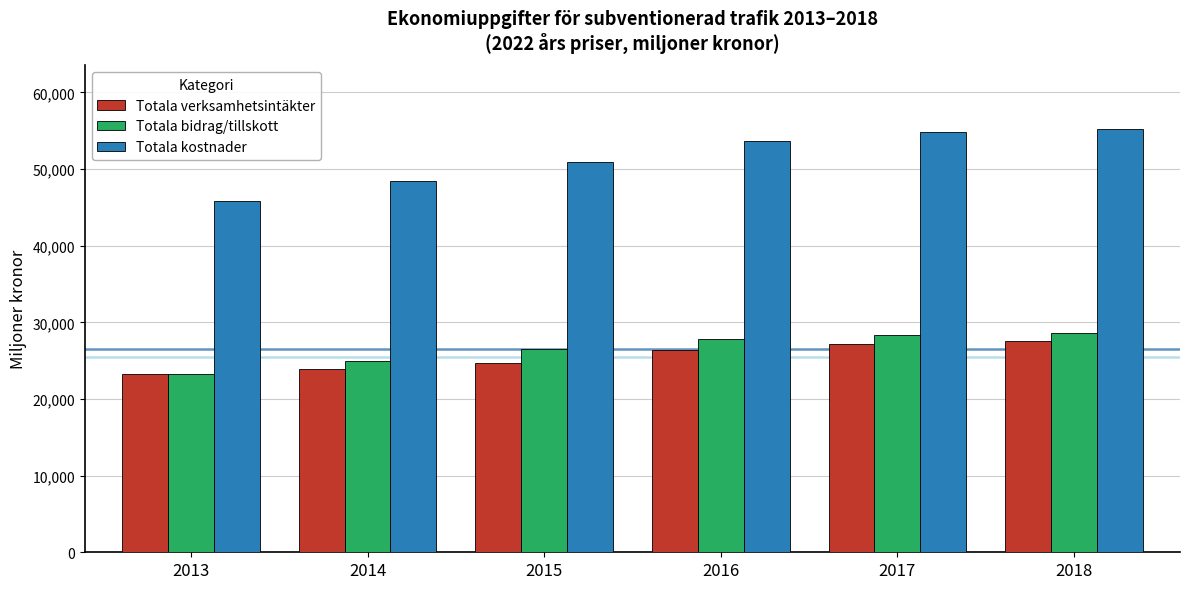

What is the spread (max minus min) of values at 2016?

27294.6